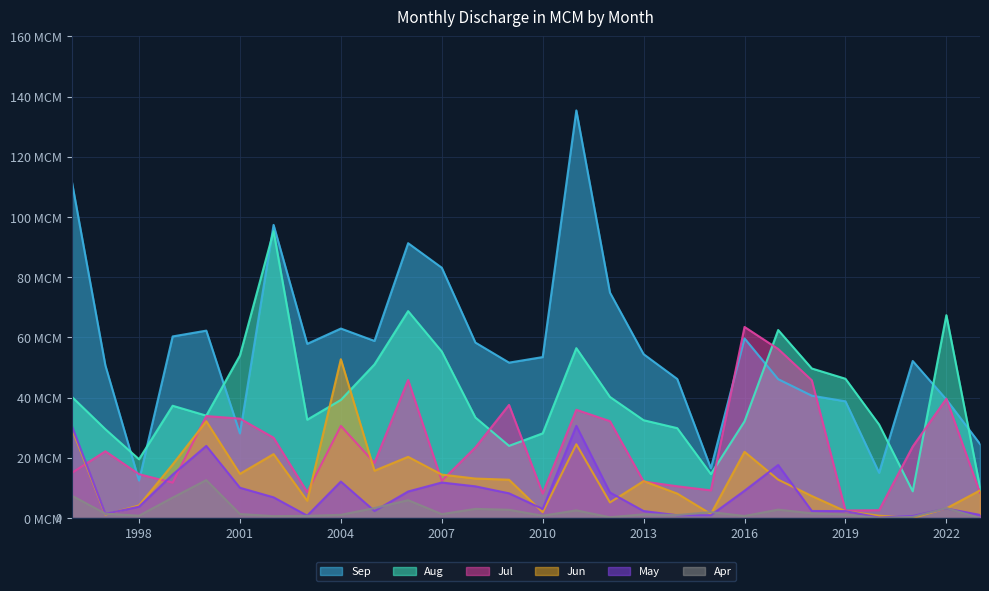

Where is Aug nearest to the value 52?

2005